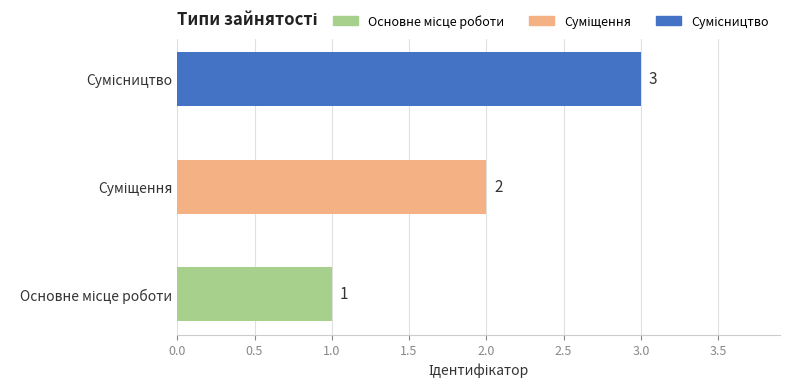

What is the greatest value displayed?

3